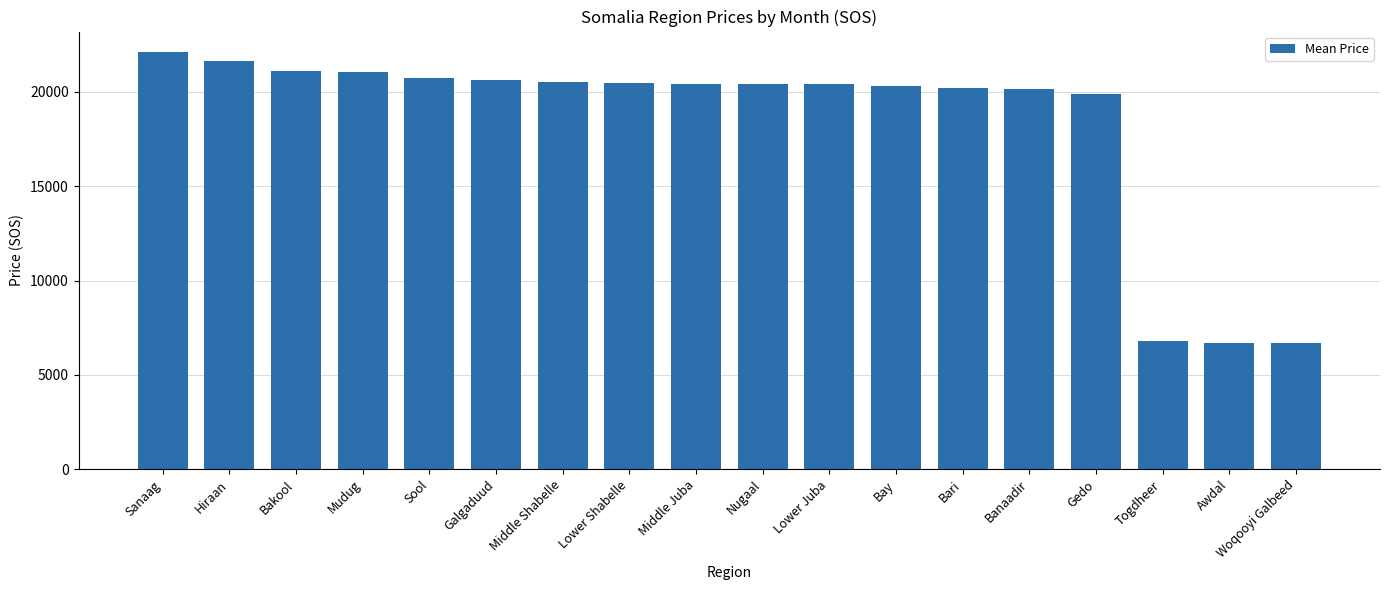

What is the greatest value displayed?

22091.7